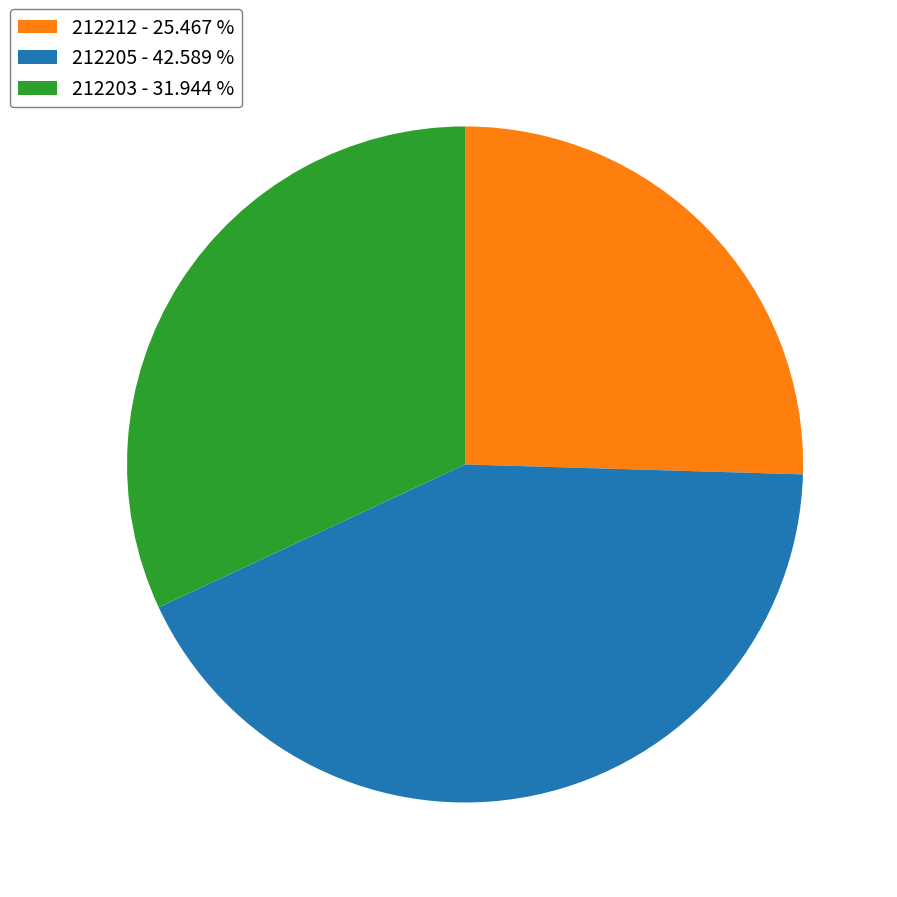

How many slices are in this pie chart?

3